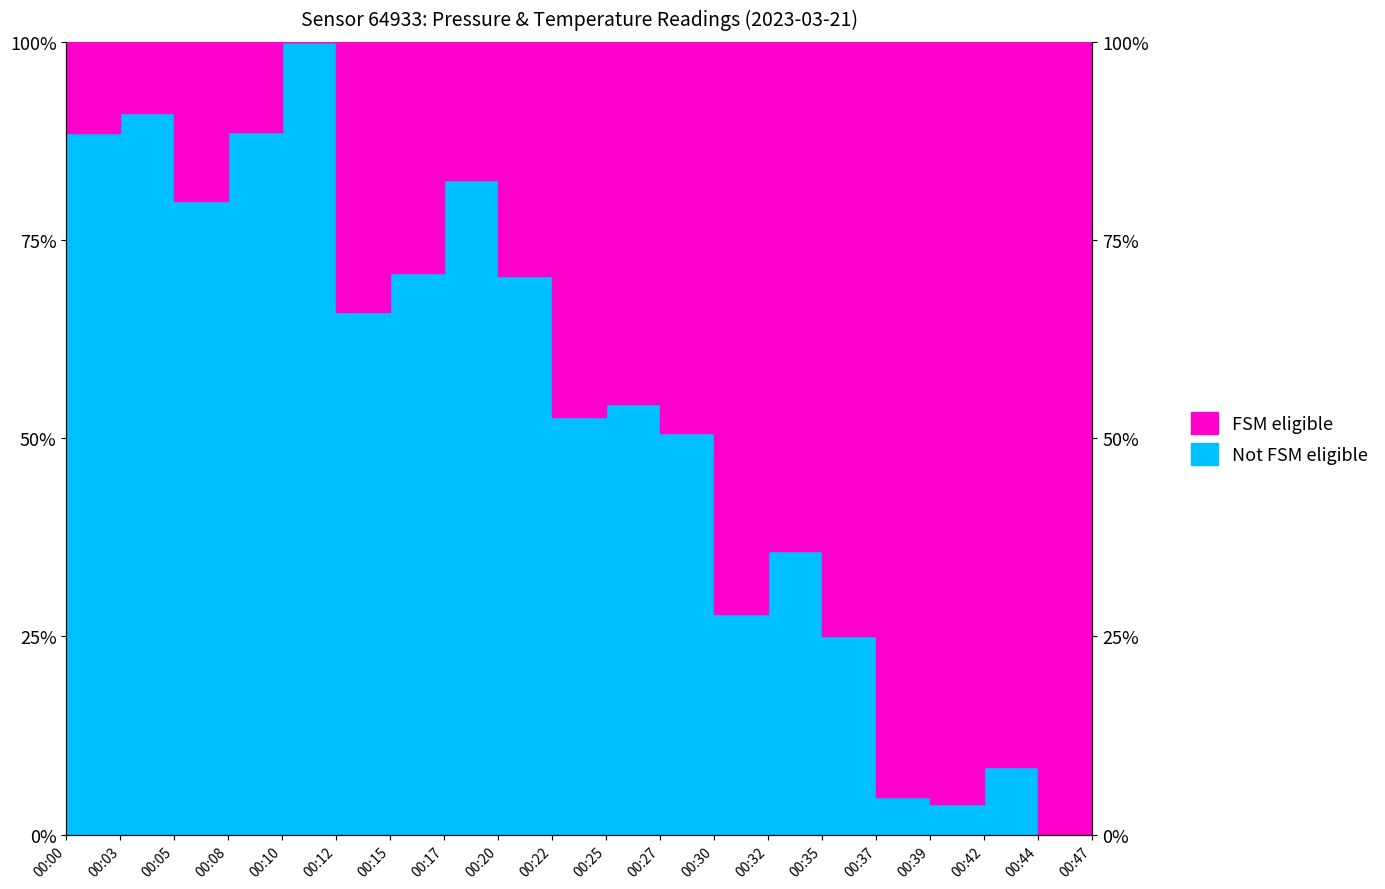

Reading left to right, extract all data points from this chart.

00:00=88.4	00:03=91.1	00:05=79.9	00:08=88.7	00:10=100.0	00:12=66.0	00:15=70.9	00:17=82.5	00:20=70.5	00:22=52.7	00:25=54.4	00:27=50.6	00:30=27.8	00:32=35.8	00:35=25.1	00:37=4.7	00:39=3.9	00:42=8.5	00:44=0.0	00:47=9.3